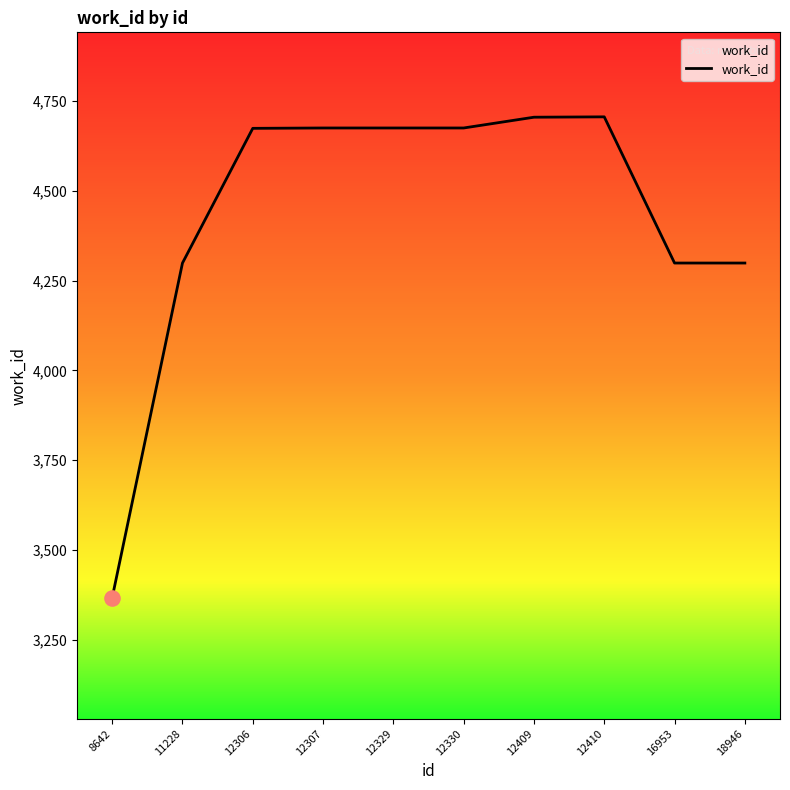

Between 12329 and 8642, which is larger?

12329